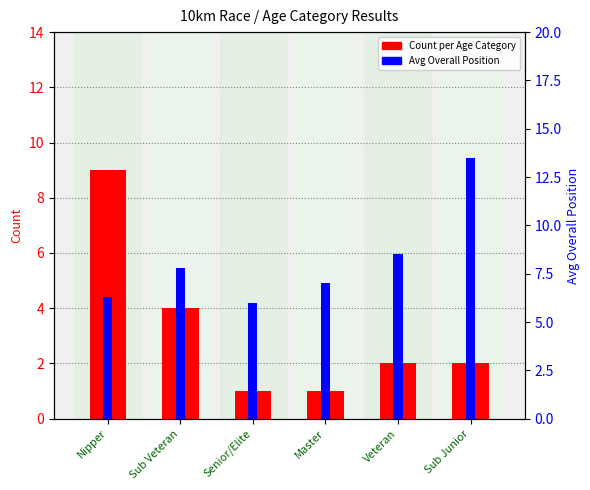

How many values in the Avg Ov Pos series exceed 7?

3